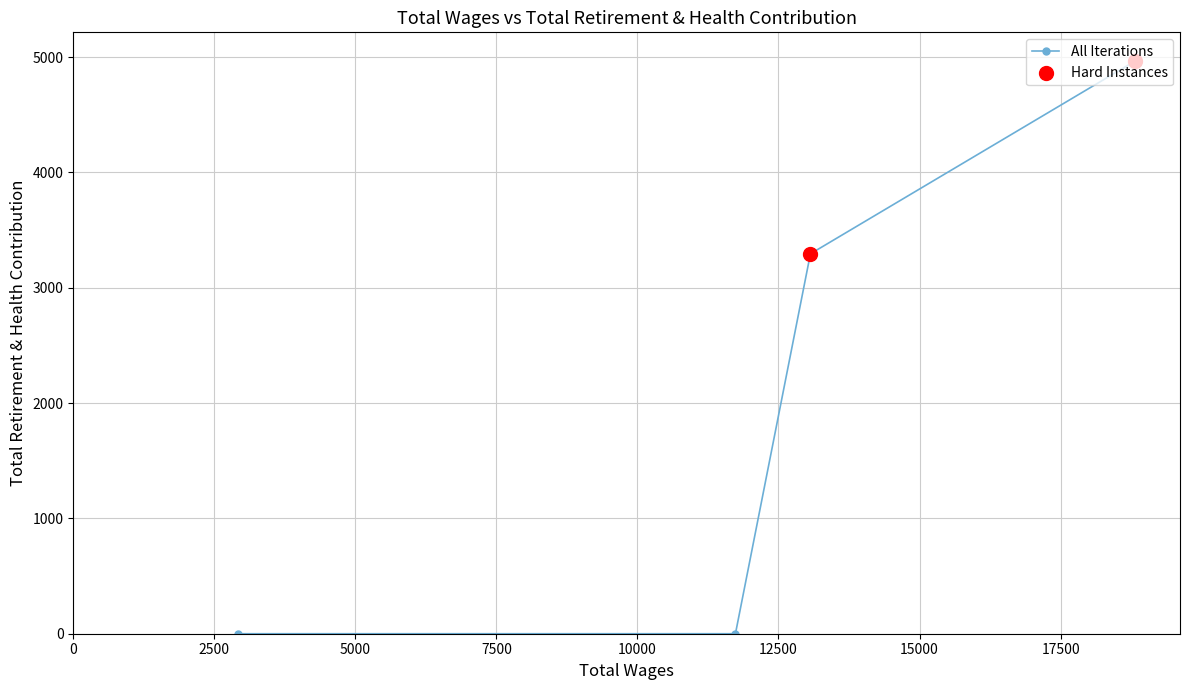

What is the change in value from 18822.0 to 11737.0?

-4966